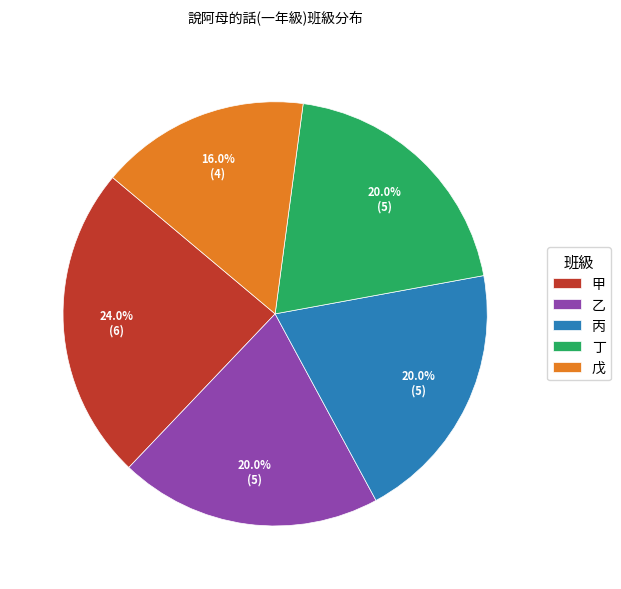

Is there a majority slice in this chart?

No